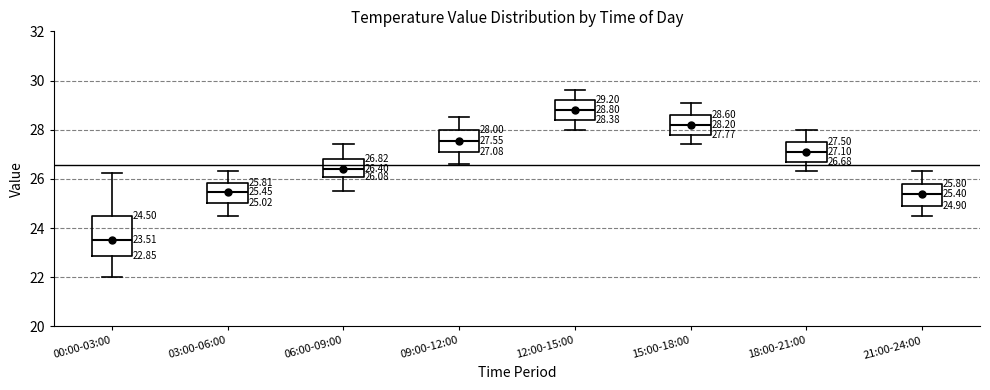

Which box's median line is the lowest?

00:00-03:00